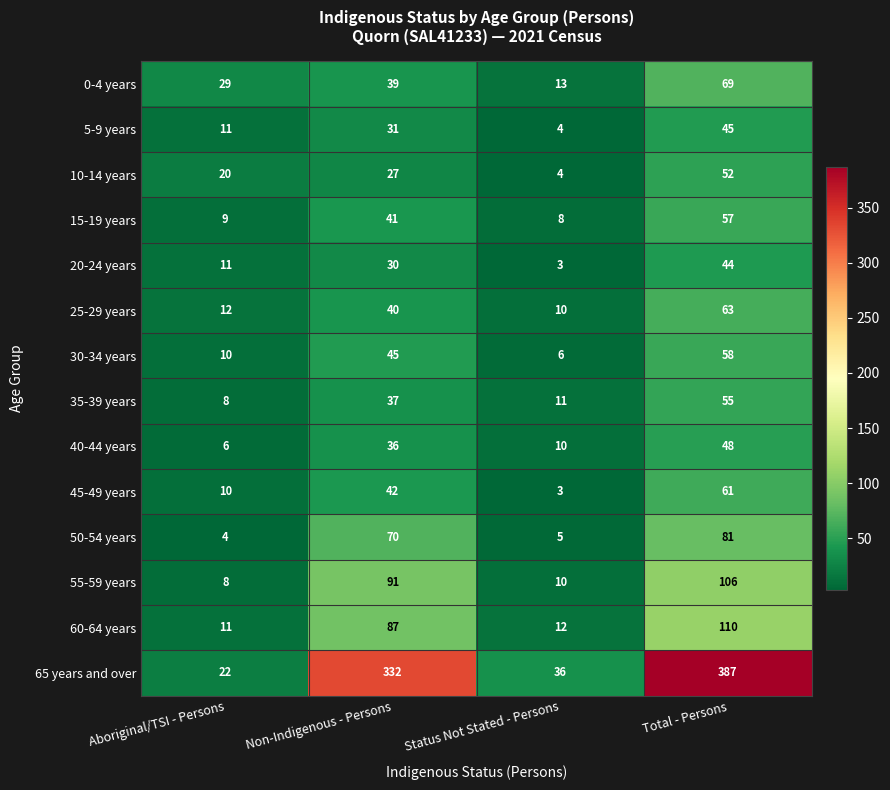

Count the number of categories in the chart.

4